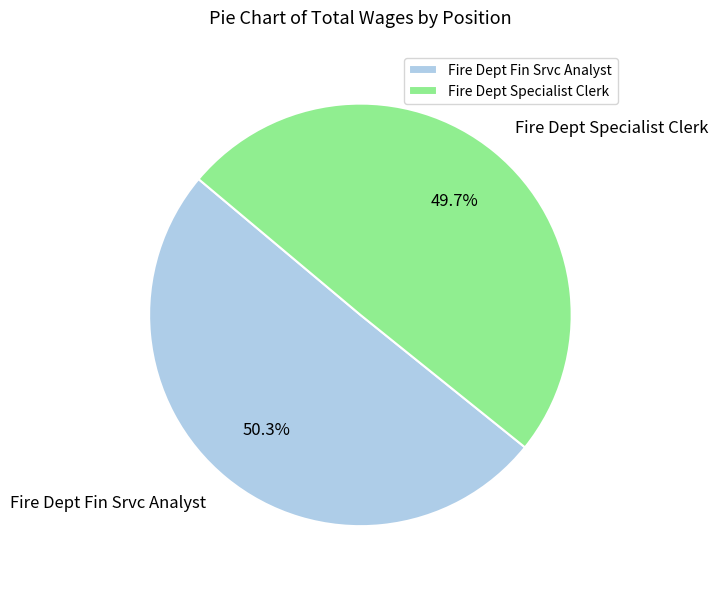

Which has a higher value, Fire Dept Specialist Clerk or Fire Dept Fin Srvc Analyst?

Fire Dept Fin Srvc Analyst